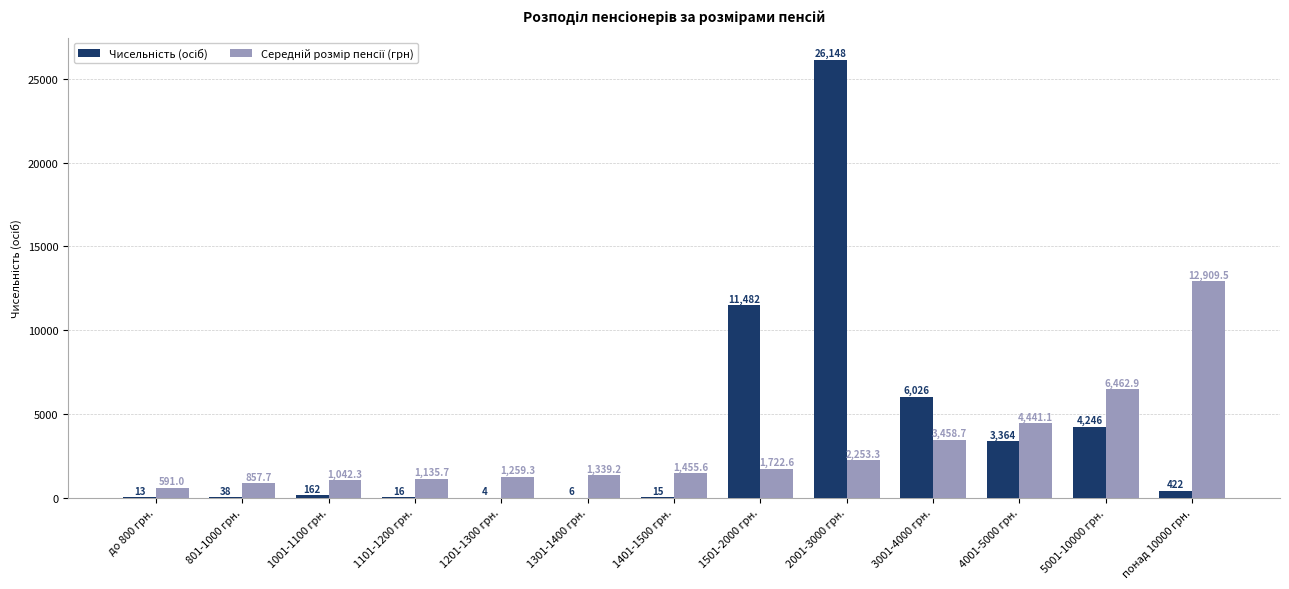

How many groups of bars are there?

13